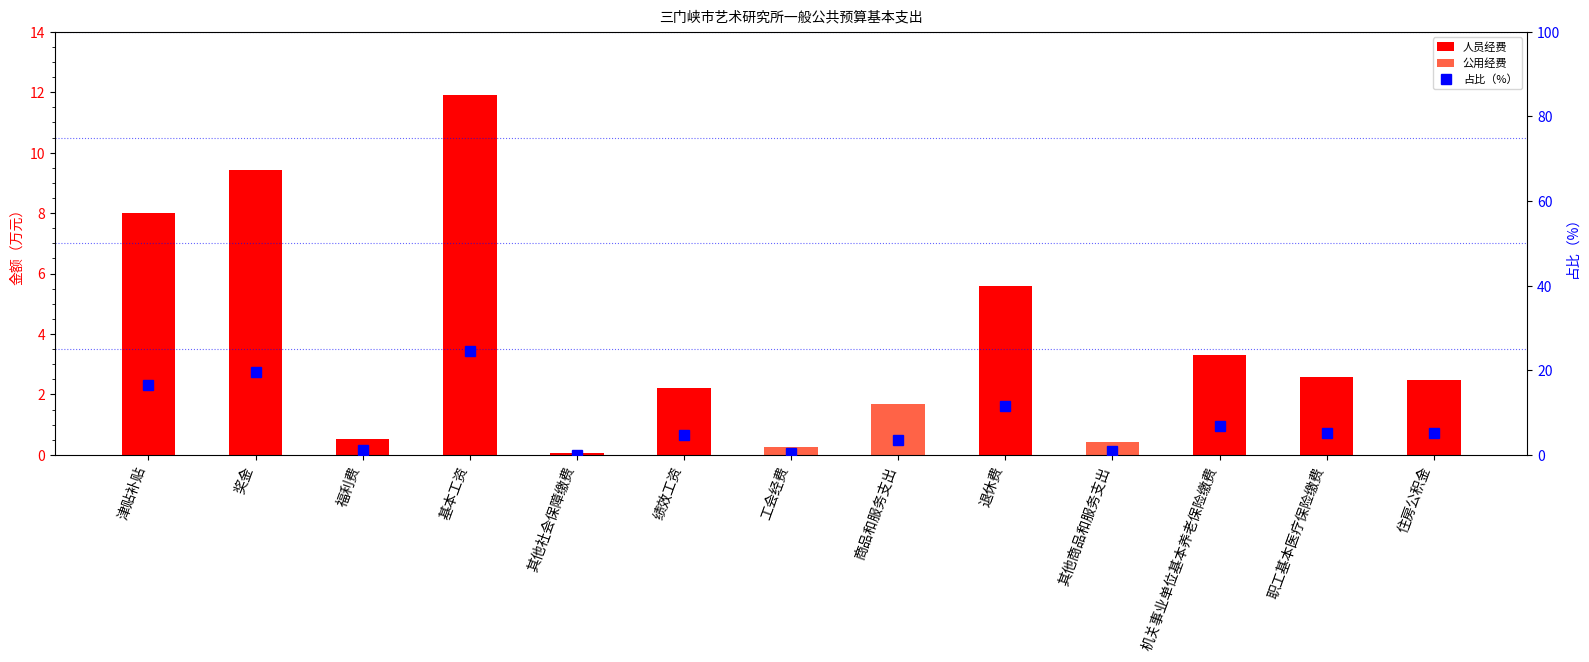

What is the average value of the 人员经费 series?

3.5